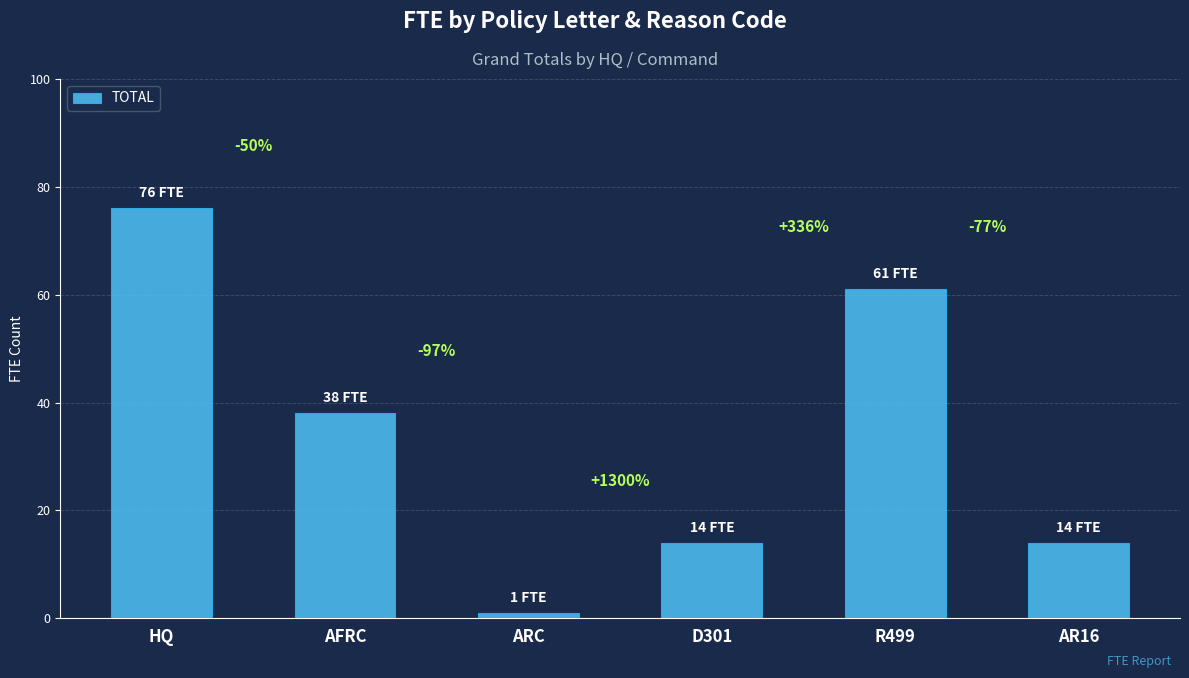

What position from the right is AFRC?

5